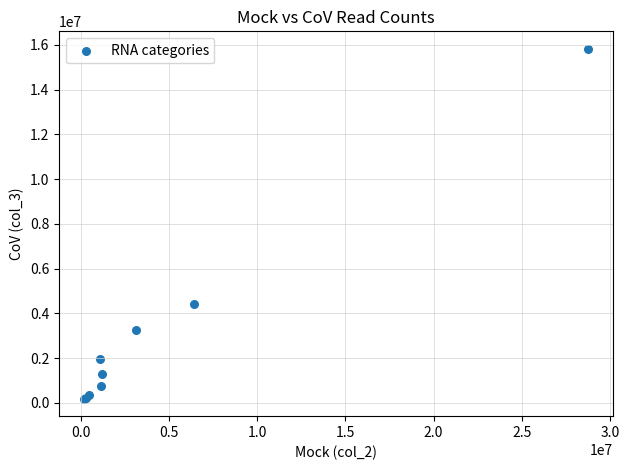

What Y value in the scatter plot is closest to 8004675?

4429411